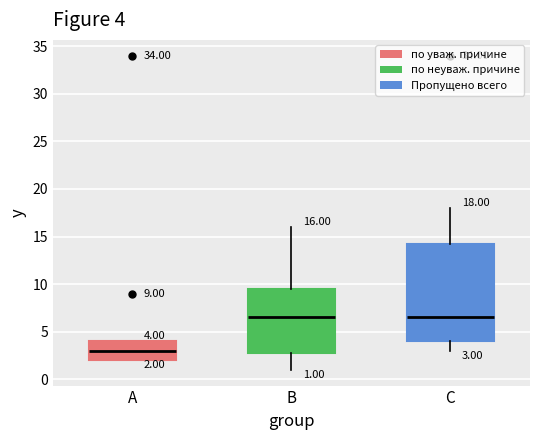

Which box has the lowest median line?

A